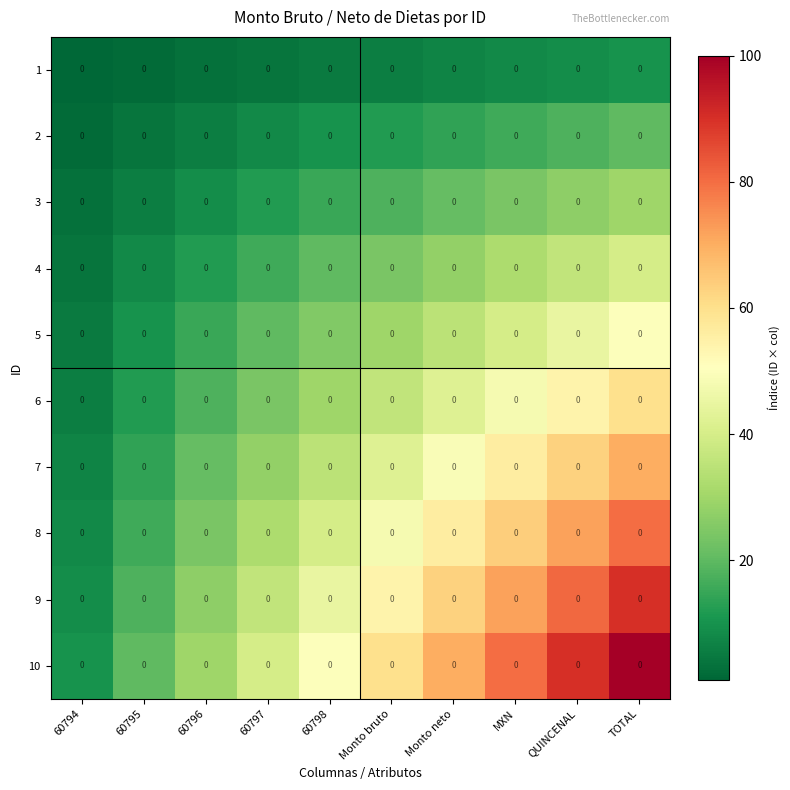

At 60795, list the series in order from smallest to largest.

1, 2, 3, 4, 5, 6, 7, 8, 9, 10